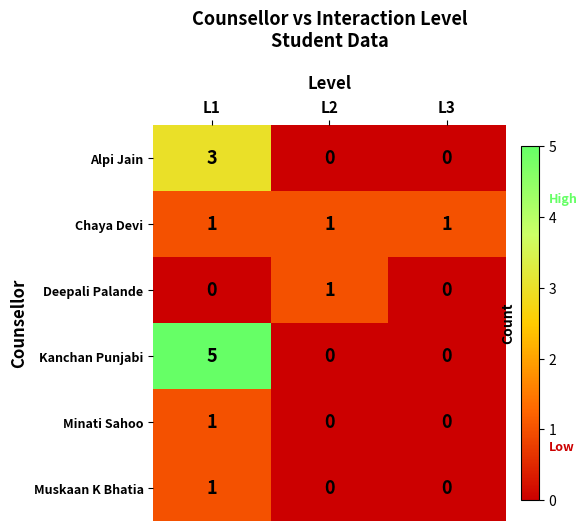

How many distinct data groups are displayed?

6